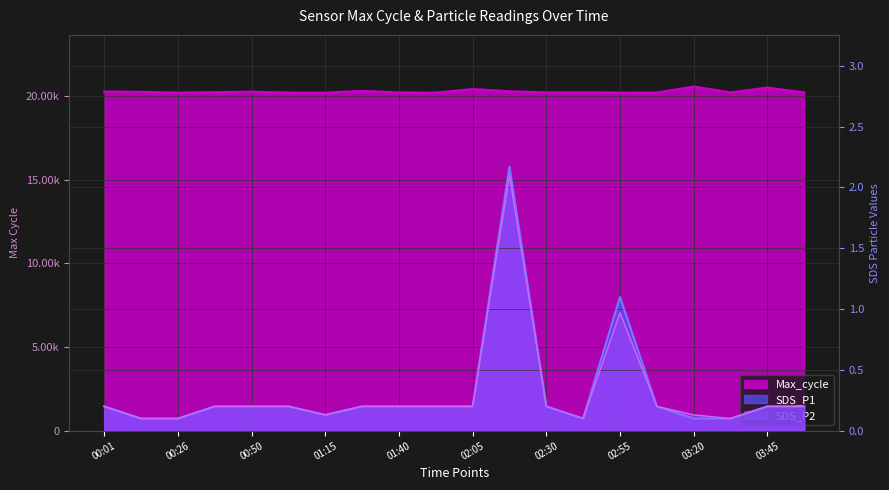

Which has a higher value, 01:15 or 02:55?

02:55